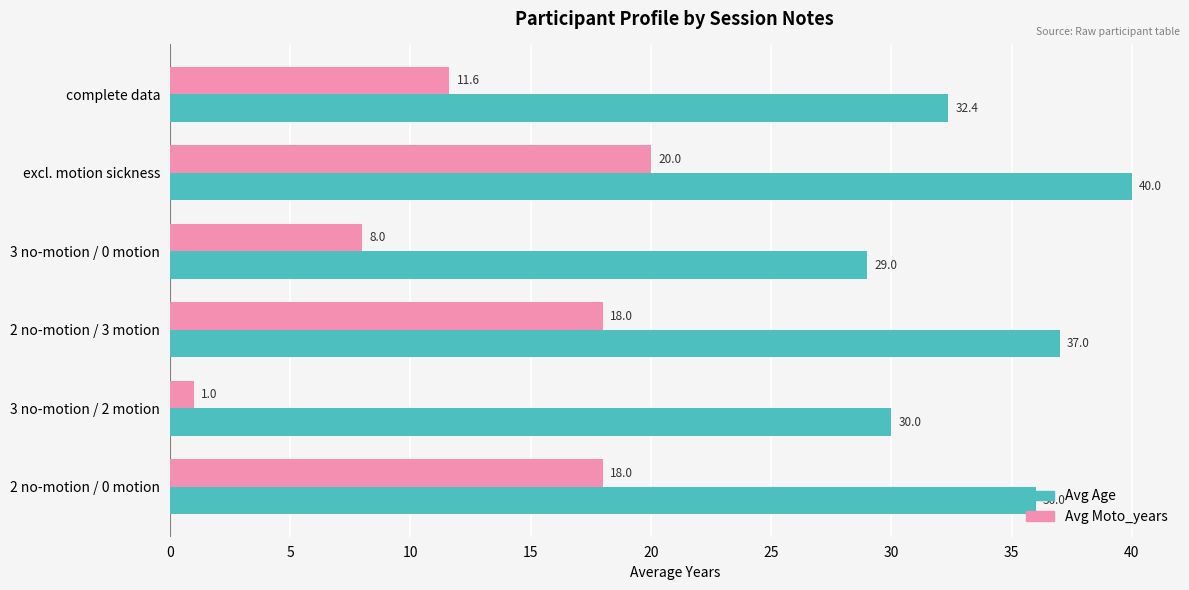

What is the difference between the highest and lowest values at 3 no-motion / 2 motion?

29.0